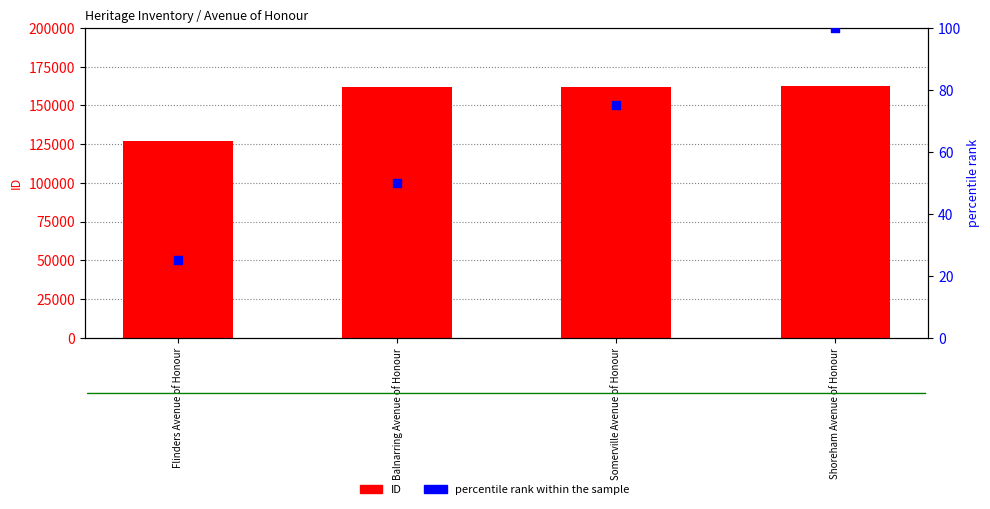

Which series has the largest Y range (max minus min)?

ID